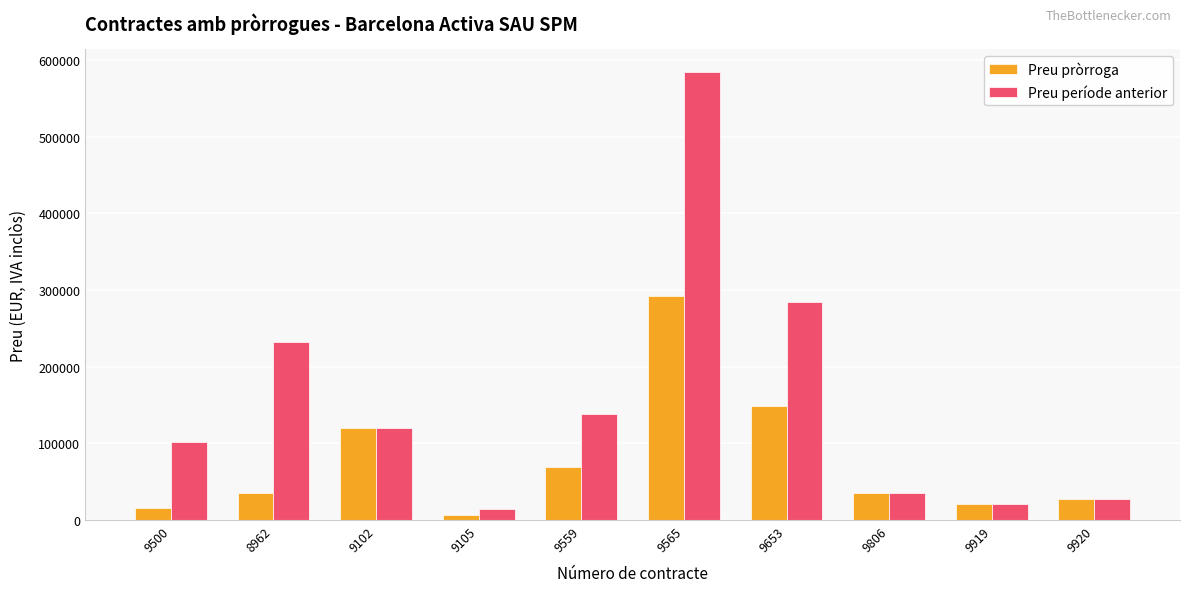

What is the label of the 7th bar from the right?

9105